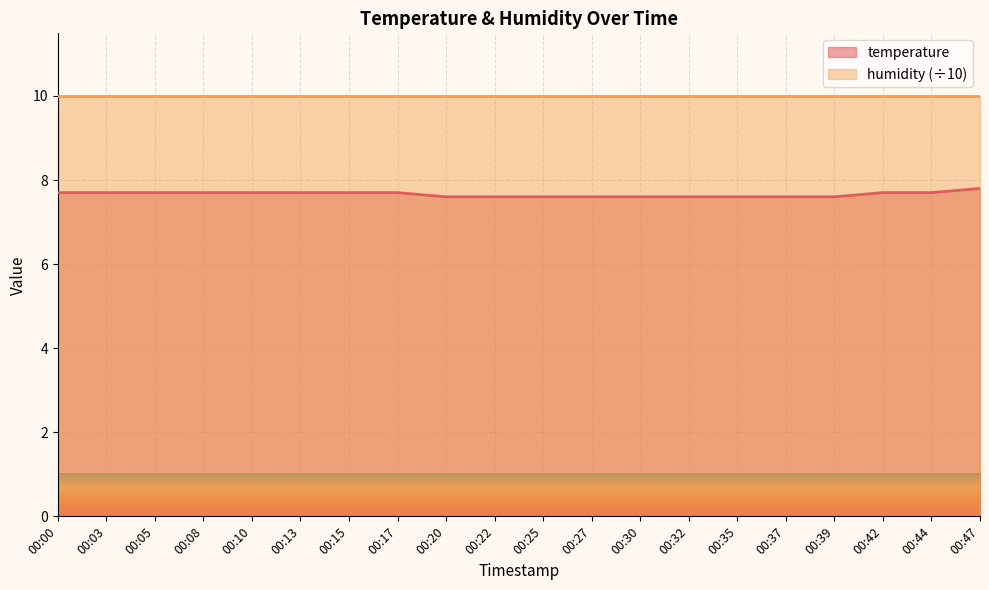

Does the chart display data point markers on the line(s)?

No